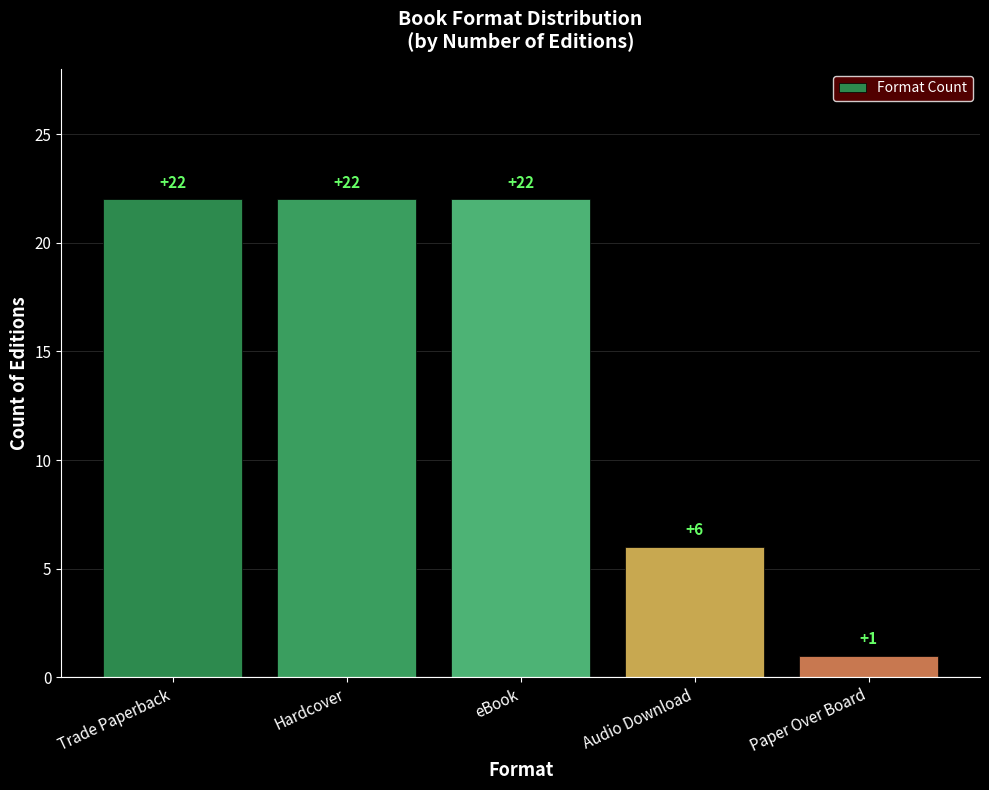

What is the label of the 3rd bar from the left?

eBook